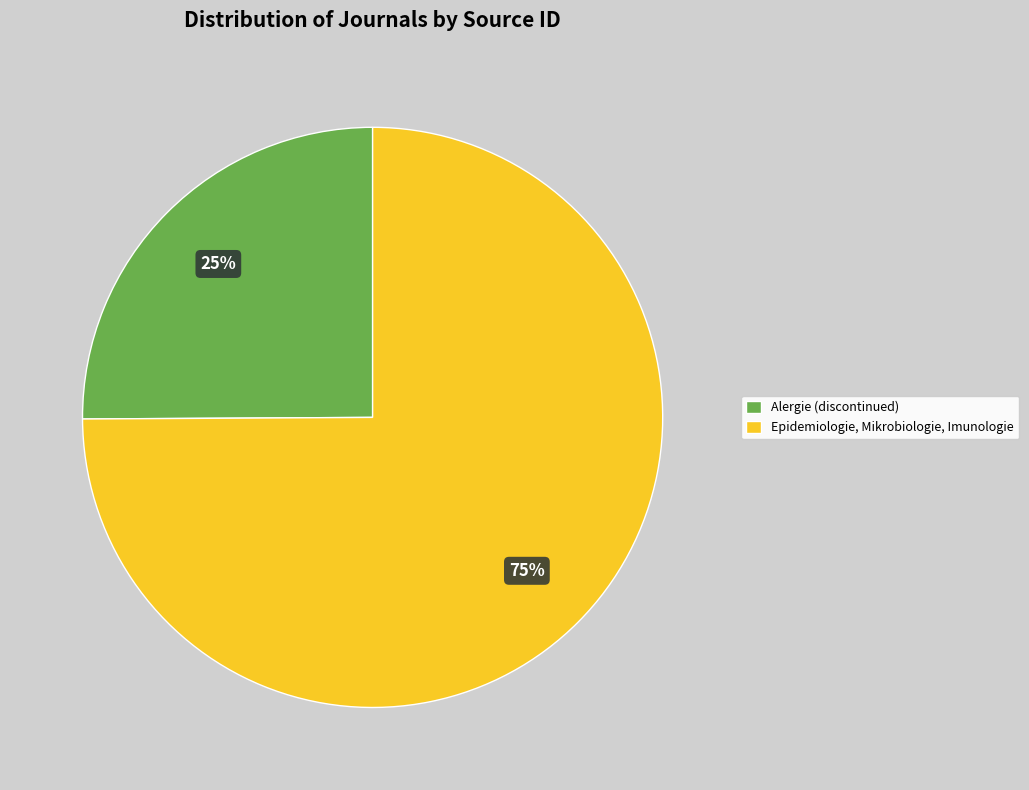

Rank the categories by value from lowest to highest.

Alergie (discontinued), Epidemiologie, Mikrobiologie, Imunologie